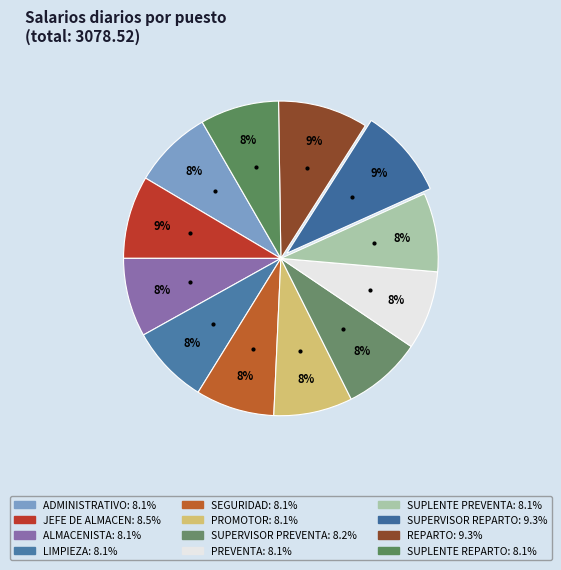

Count the number of slices in the pie.

12